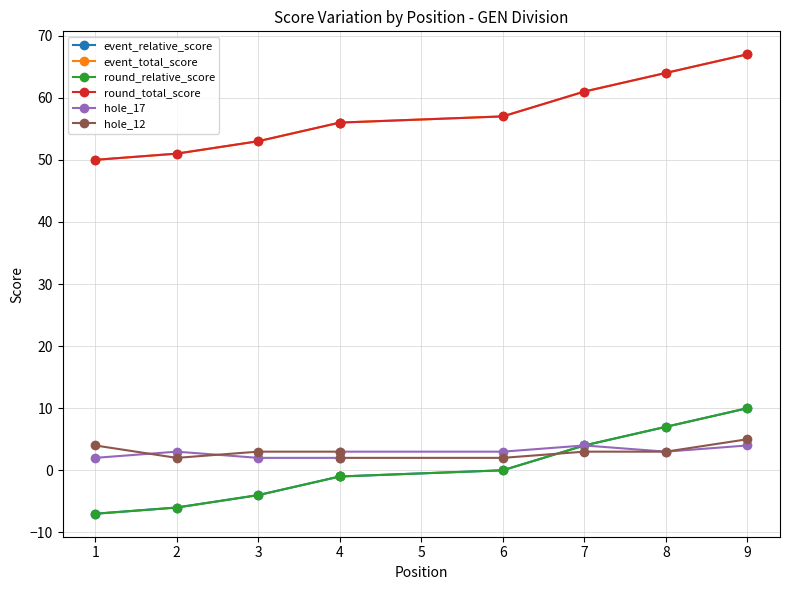

Rank the series by their maximum value, from highest to lowest.

event_total_score, round_total_score, event_relative_score, round_relative_score, hole_12, hole_17